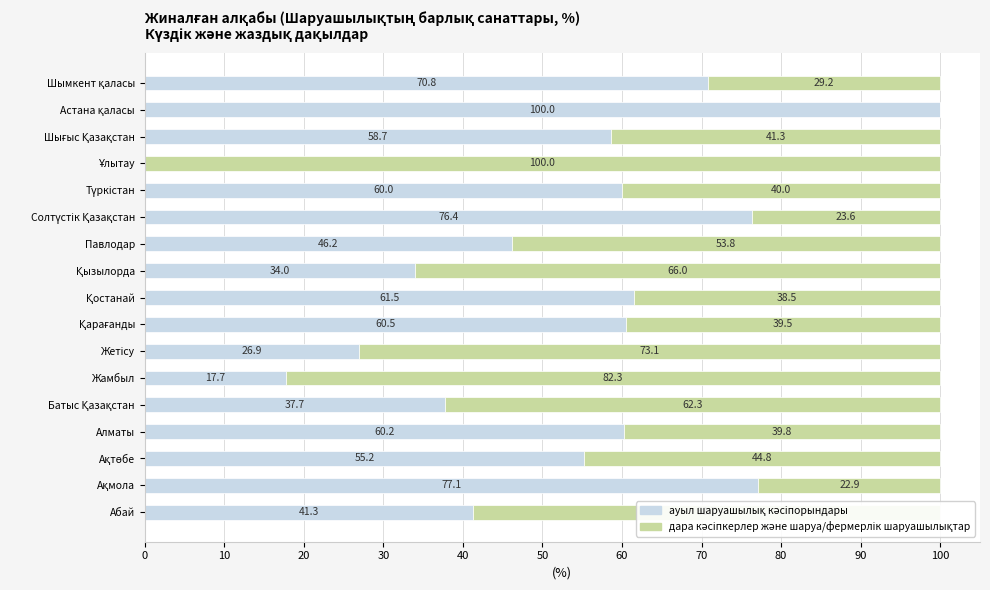

Which series has the largest total across all categories?

ауыл шаруашылық кәсіпорындары